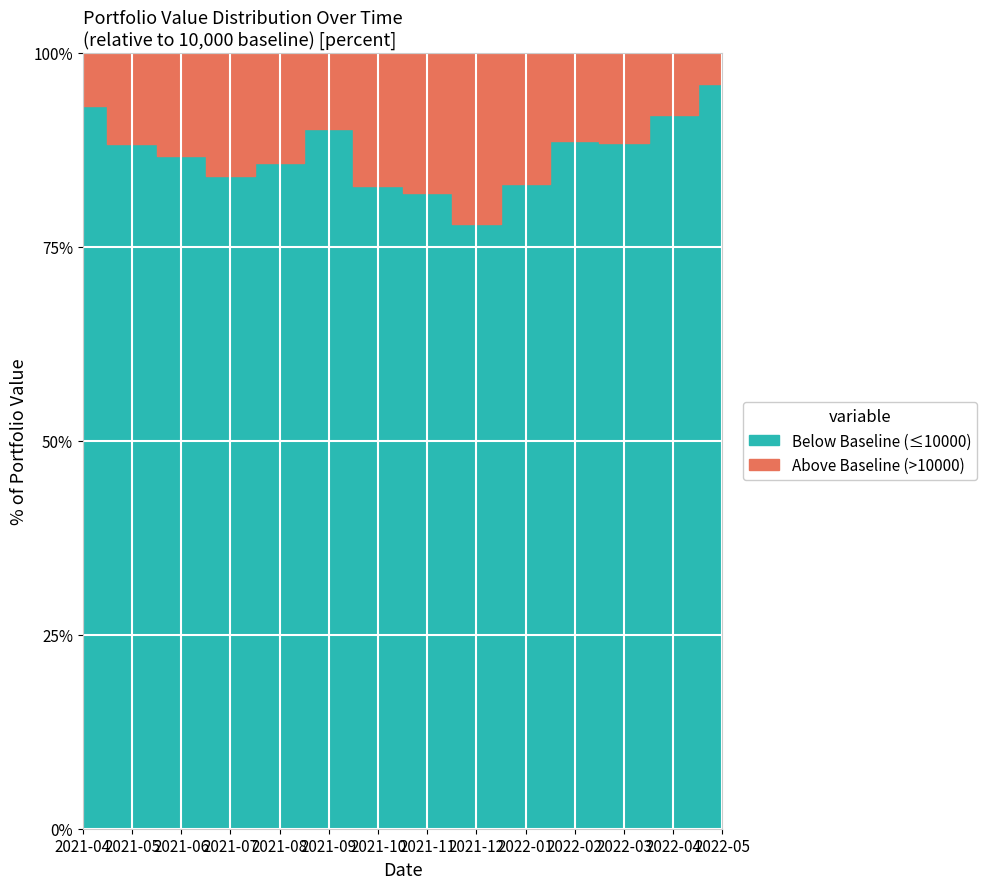

Where does the data first go above 11538?

2021-06